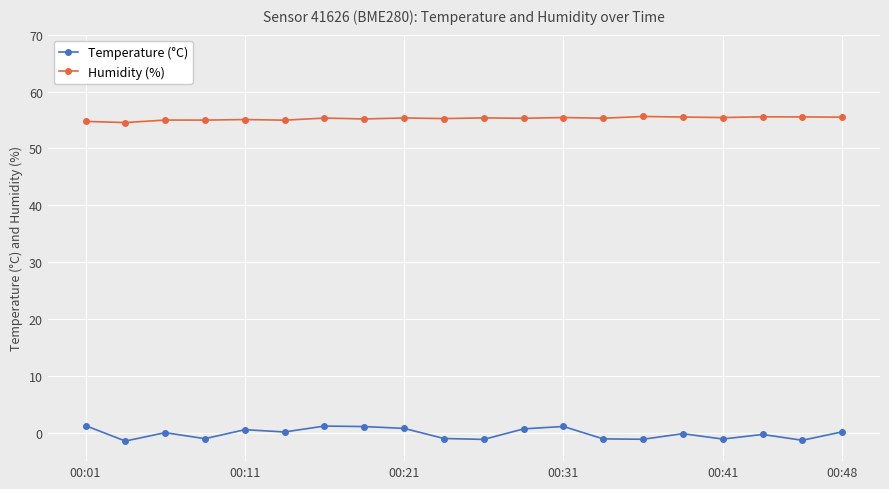

True or false: Humidity (%) has more than 0 interior local peaks.

True